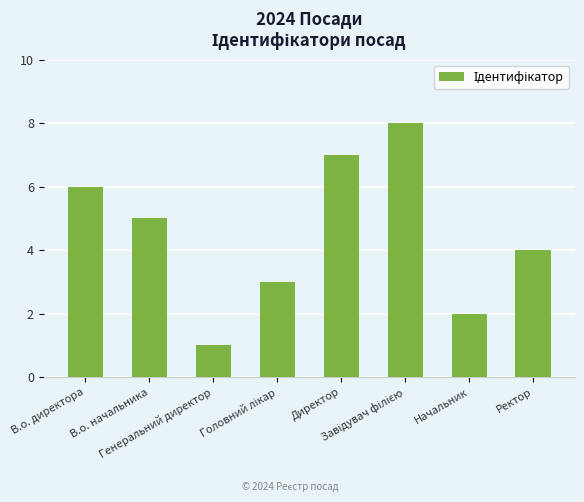

What is the minimum value shown in the chart?

1